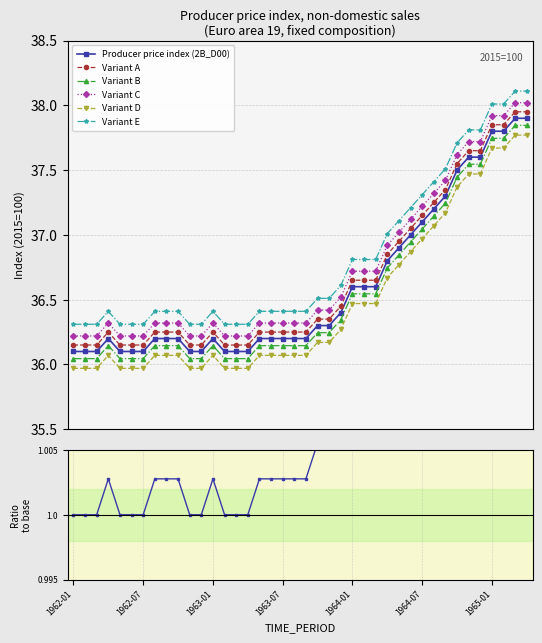

Does the chart have visible grid lines?

Yes